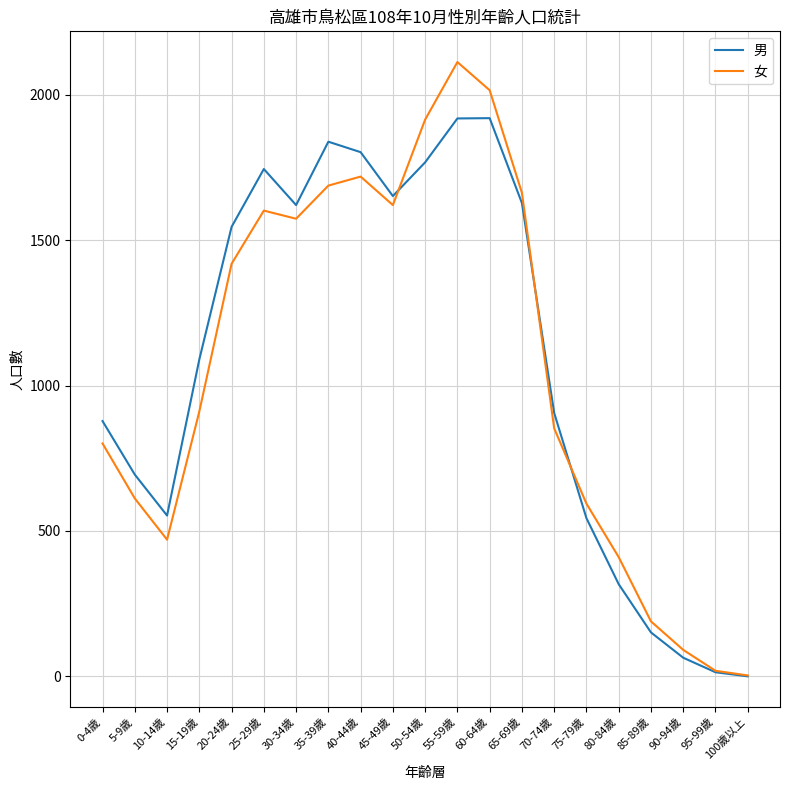

Read the 男 value at 30-34歲, to the nearest 50.

1600